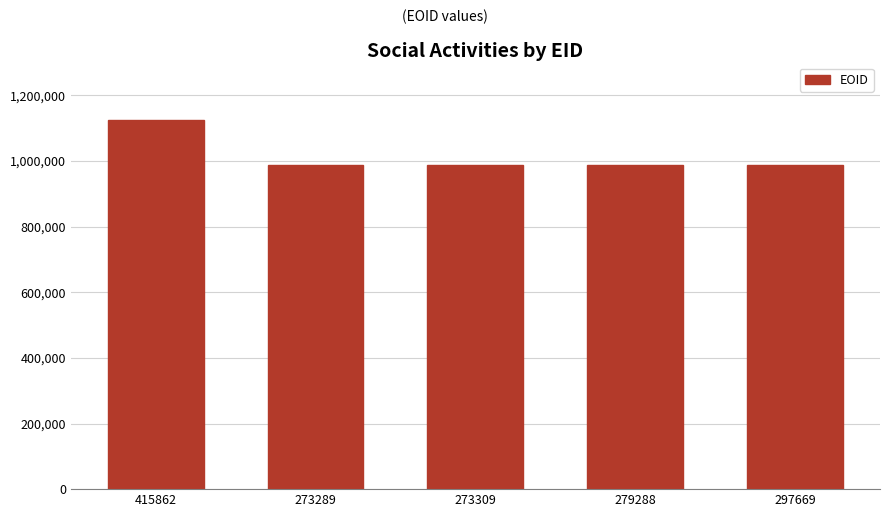

What is the ratio of the value at 297669 to the value at 415862?

0.9